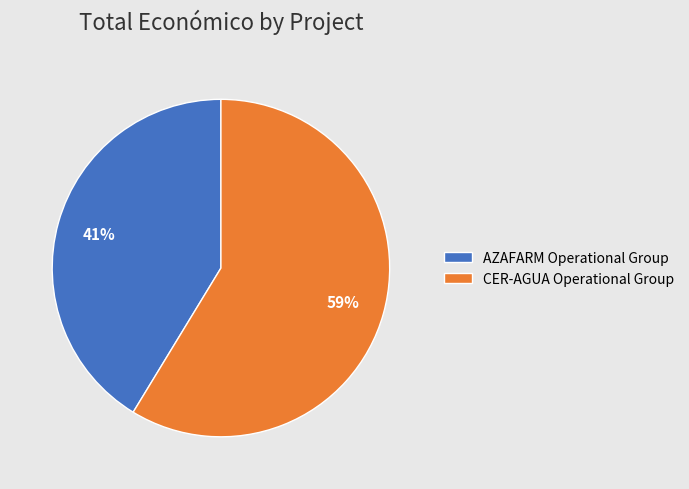

Rank the categories by value from lowest to highest.

AZAFARM Operational Group, CER-AGUA Operational Group